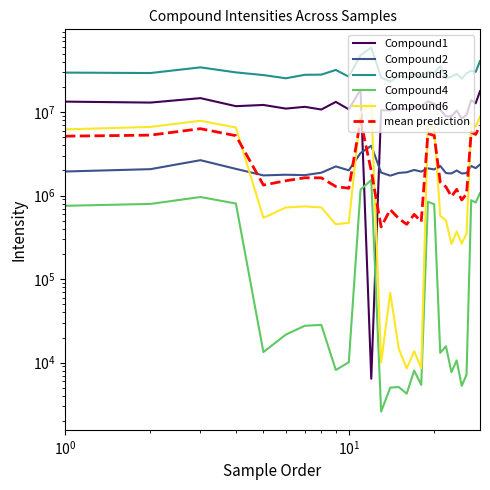

At how many categories does at least one series exceed 11176652?

29